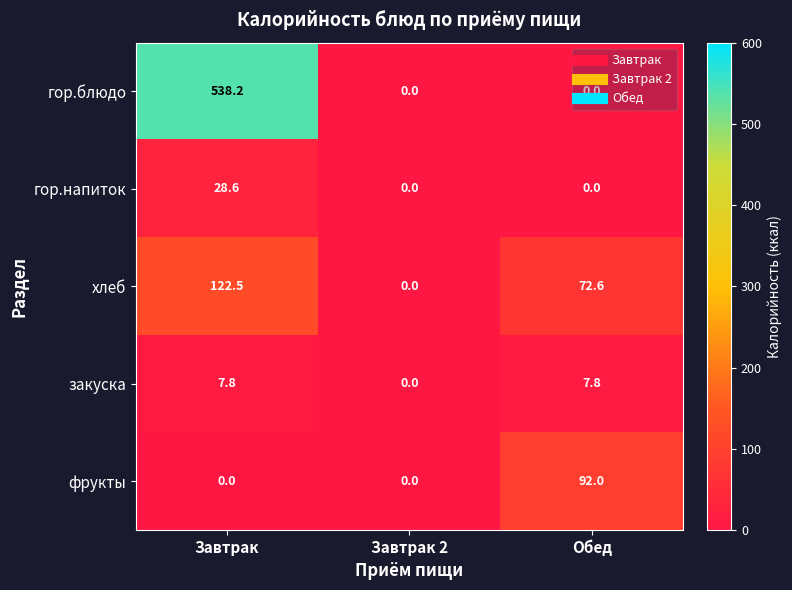

What is the greatest value displayed?

538.2